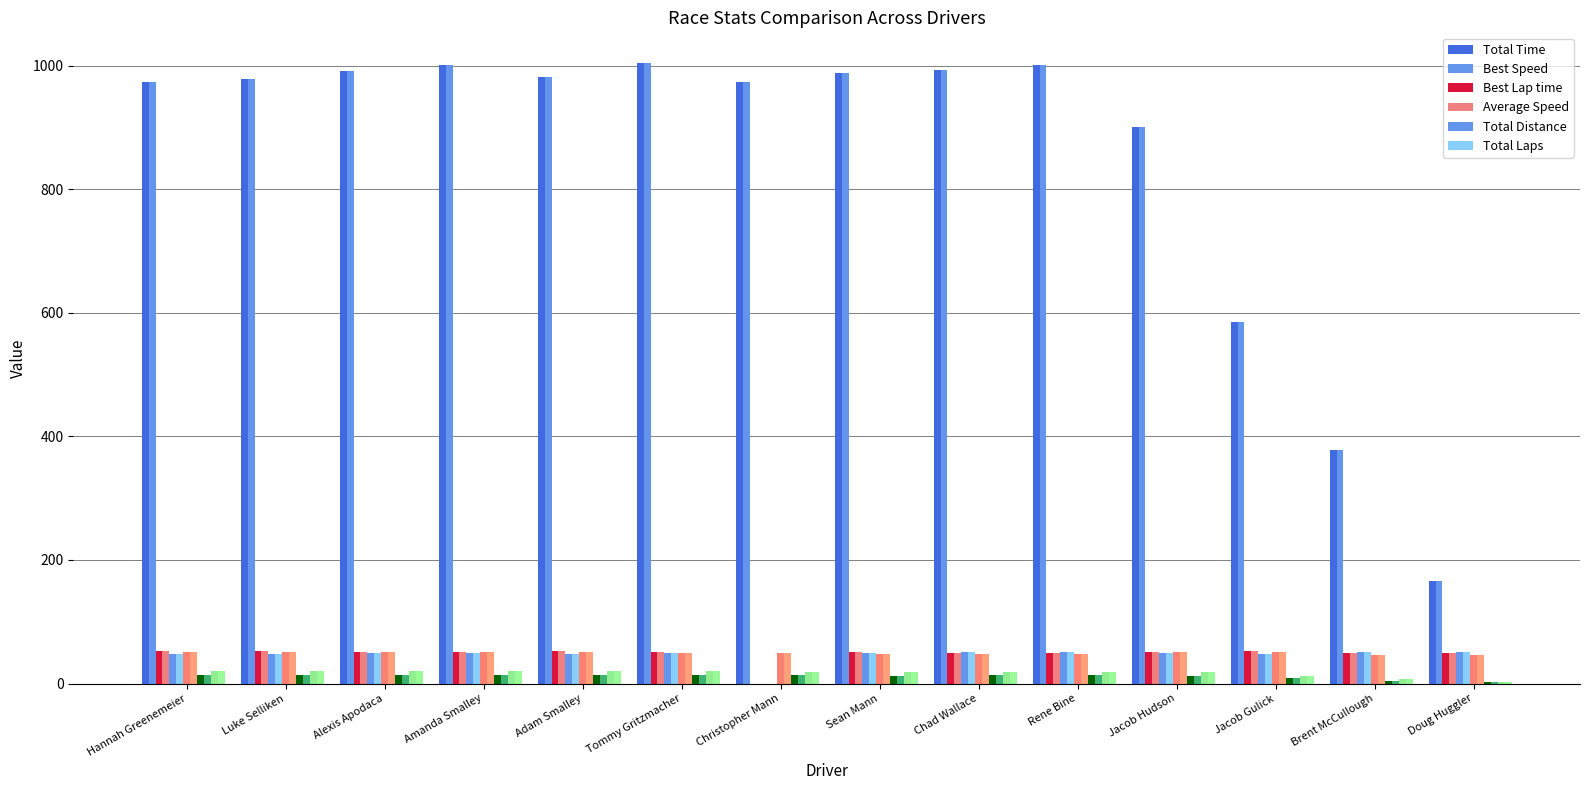

How many data points in Total Time are less than 980?

7